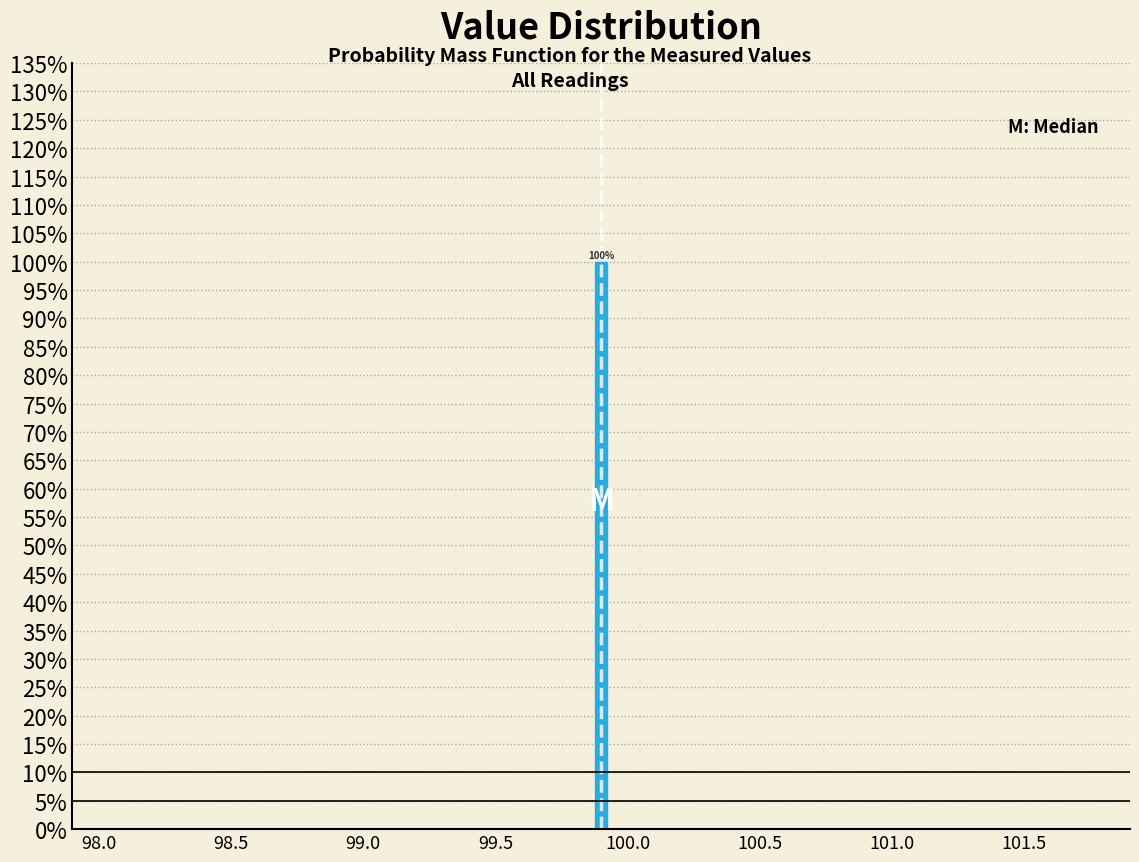

Around what value on the x-axis is the tallest bar? Give the approximate position of its centre, as read against the axis.

99.90